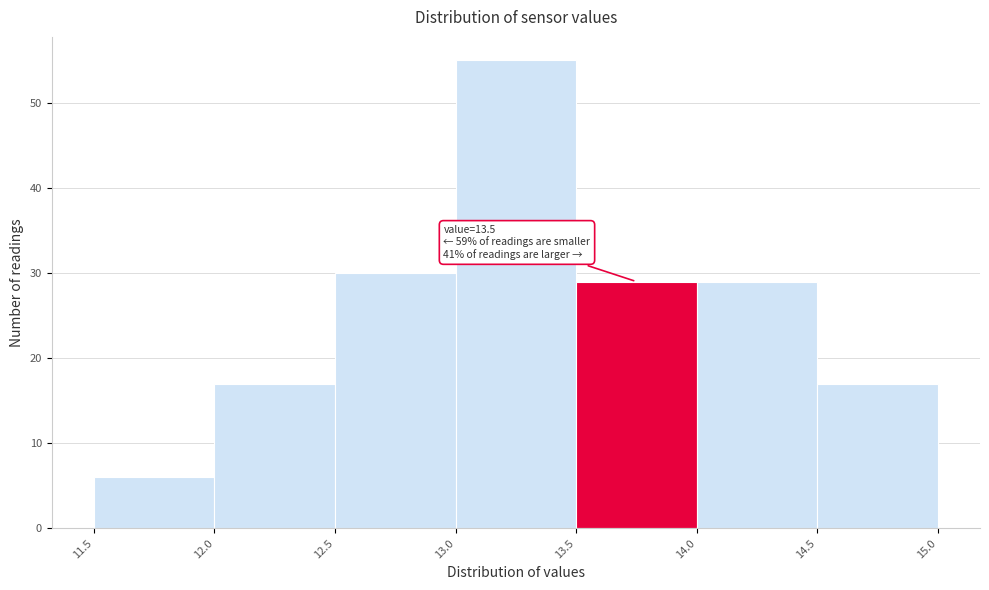

Which range on the x-axis has the tallest bar?

13.0 to 13.5